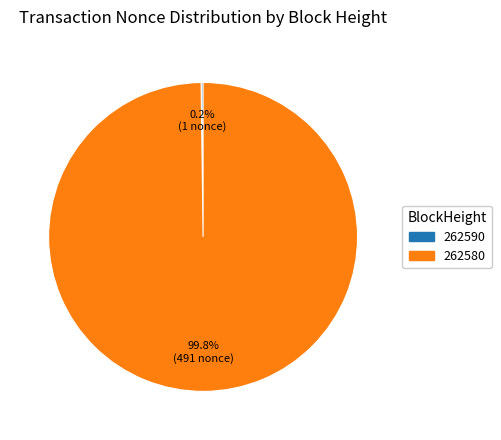

Which slice is the largest?

262580